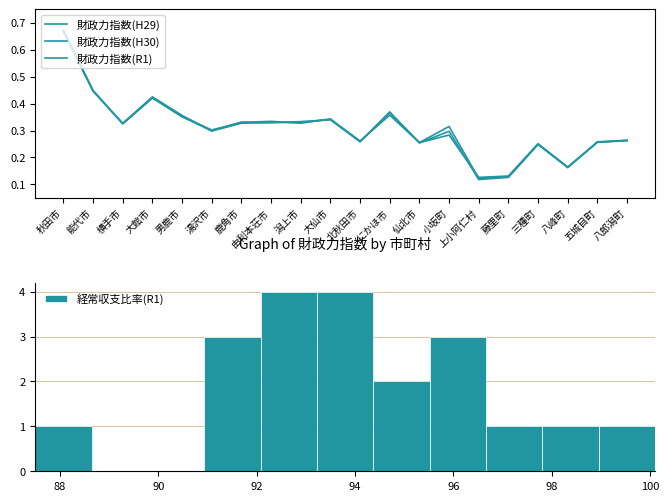

Where is 財政力指数(H29) nearest to the value 0?

上小阿仁村